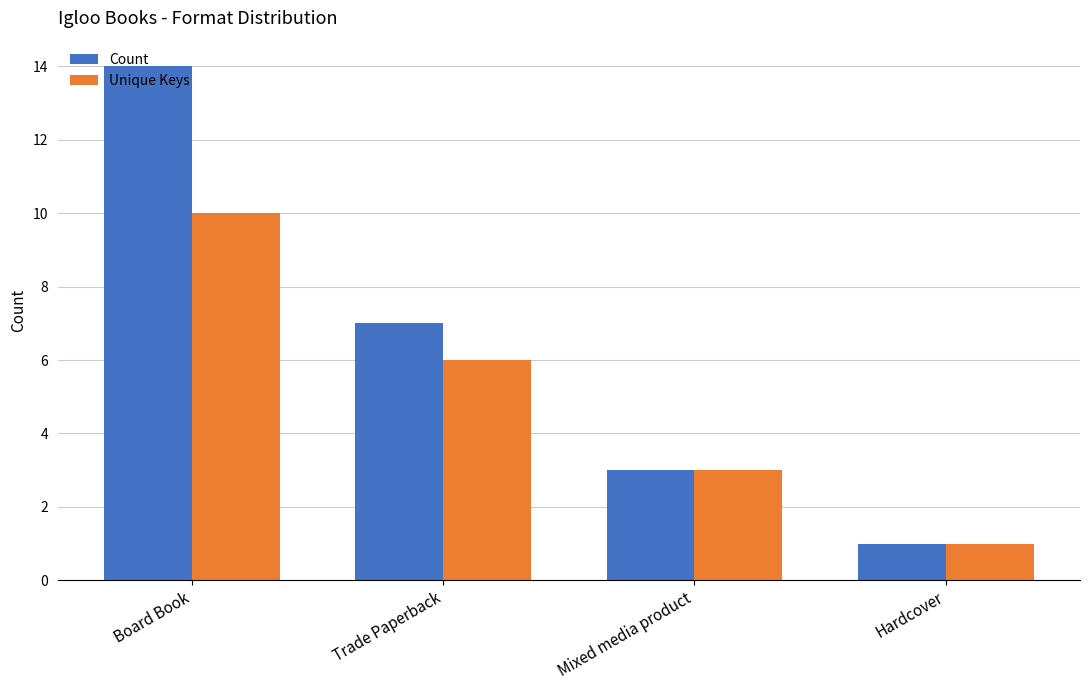

Count the Unique Keys values in the range 3 to 10.

3